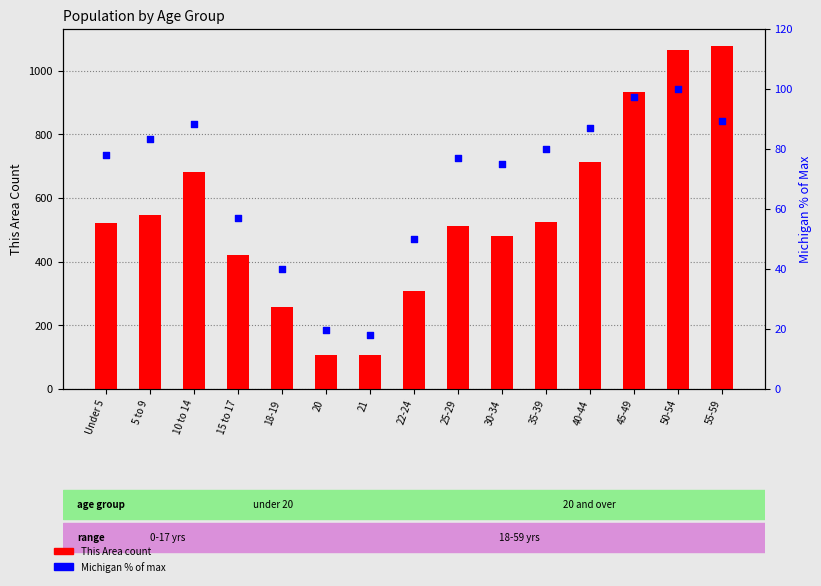

What is the total value across all series at Under 5?

599.9